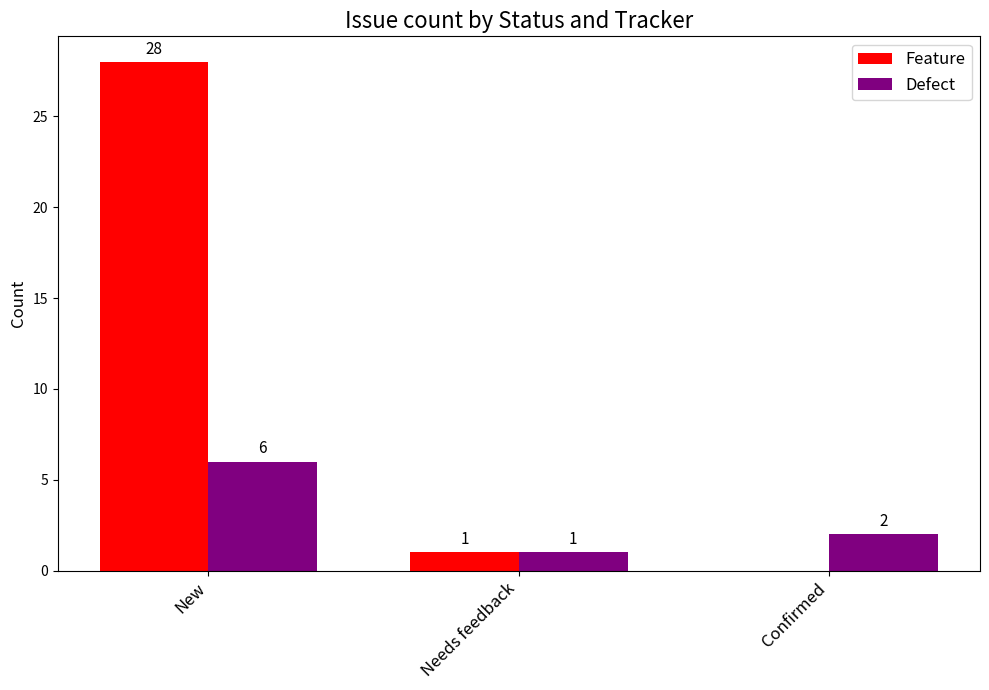

Which series has the largest total across all categories?

Feature